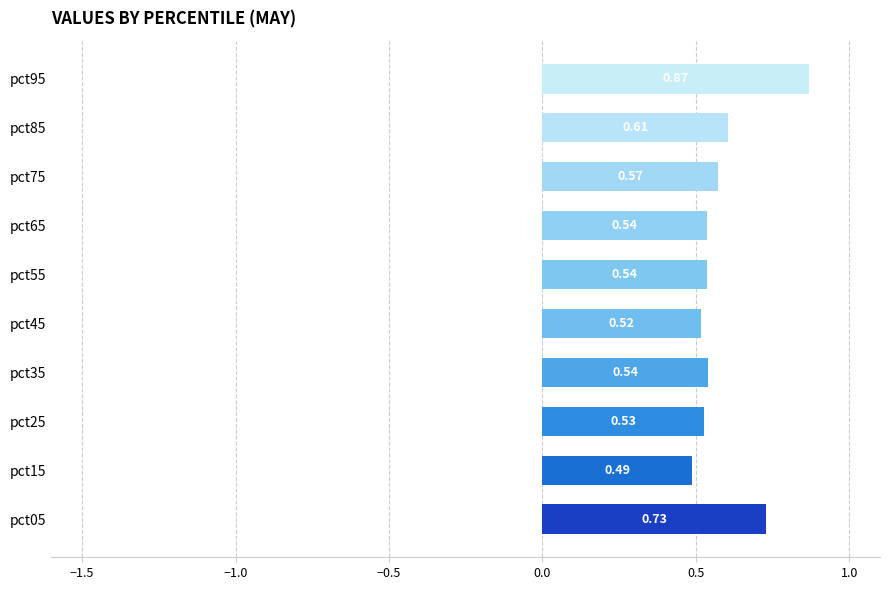

What is the sum of all values?

5.9